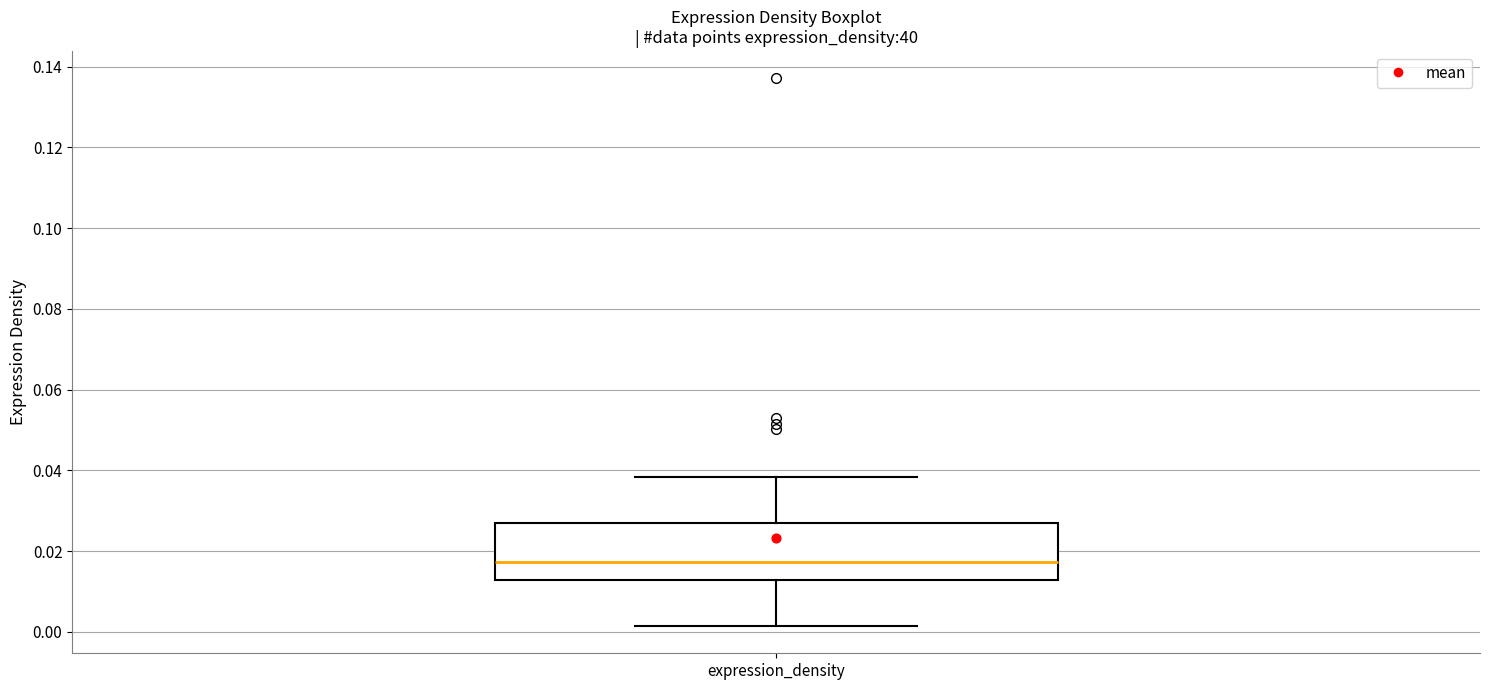

Transcribe this box plot: give where the median line is, the range the box spans, and where the two whiskers end, as read against the y-axis. The values are not printed on the chart, so give them approximately, as read against the axis.

median 0.018, box 0.012 to 0.026, whiskers 0.002 to 0.038